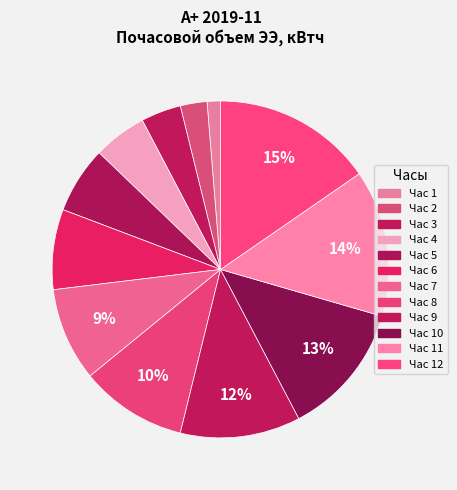

Is there any slice that represents more than half of the pie?

No